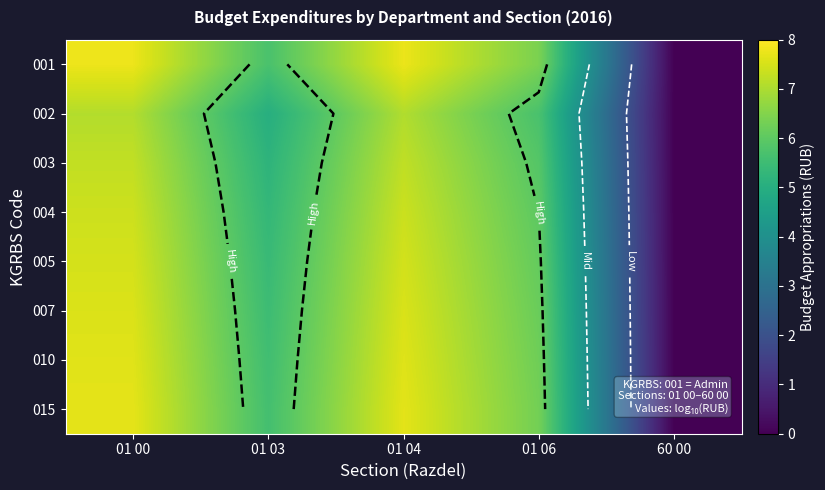

How many values in the 003 series exceed 5?

4